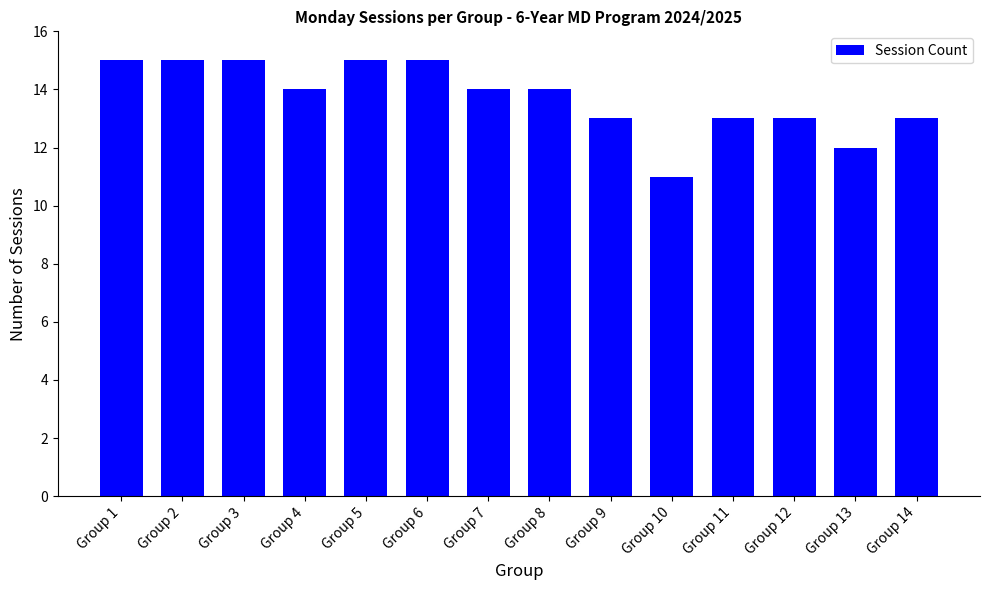

What is the value of the 4th bar from the left?

14